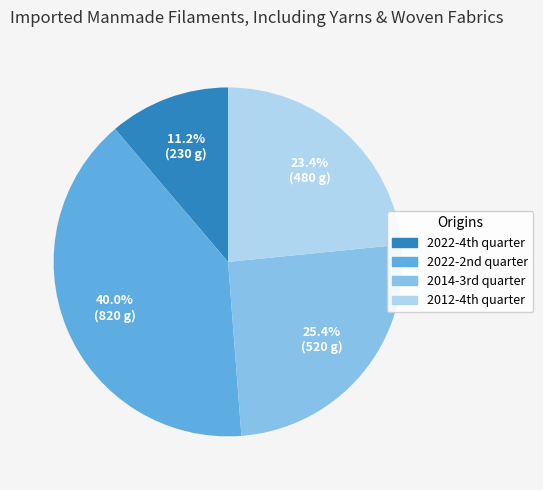

Does any single category account for the majority?

No